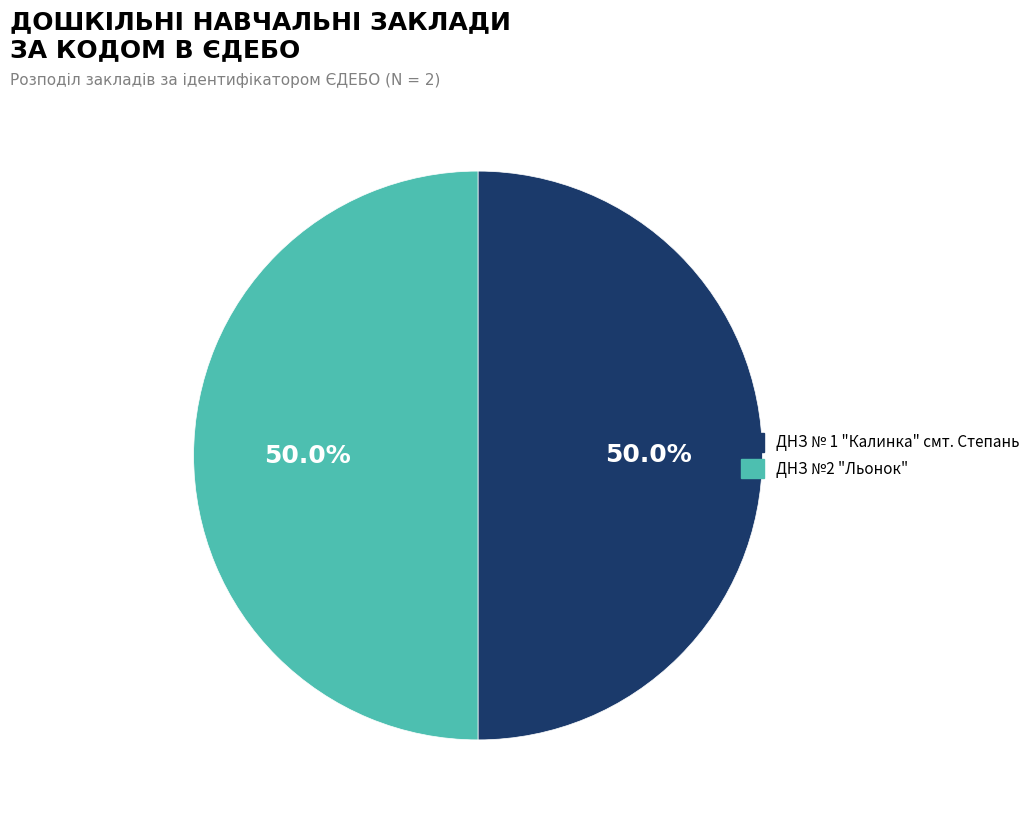

Combined, what portion of the pie is ДНЗ № 1 "Калинка" смт. Степань and ДНЗ №2 "Льонок"?

100.0%